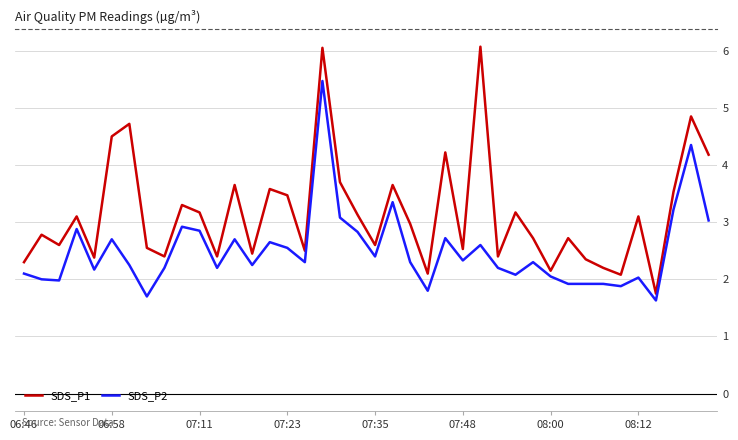

Which series has the widest spread of values?

SDS_P1